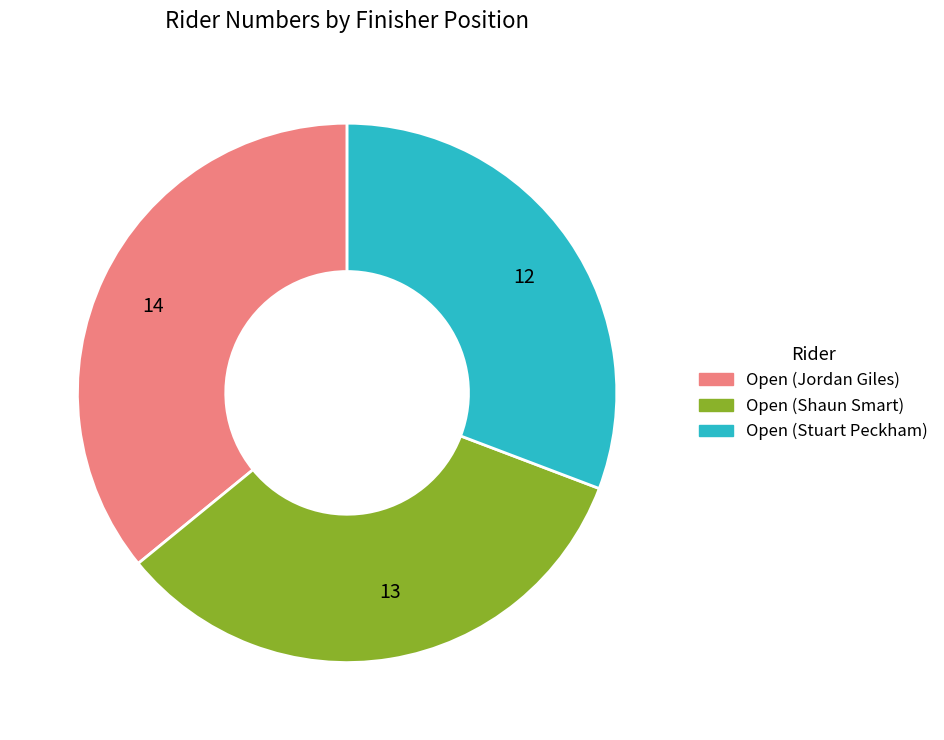

What is the smallest slice in the pie chart?

12